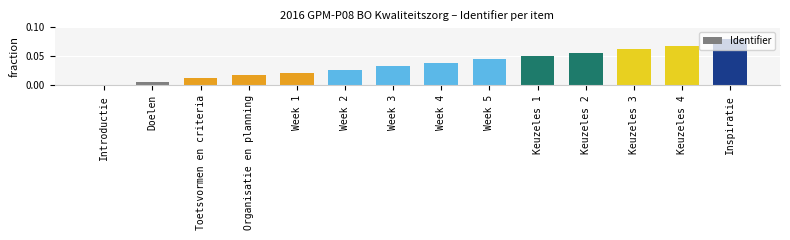

Count the number of categories in the chart.

14